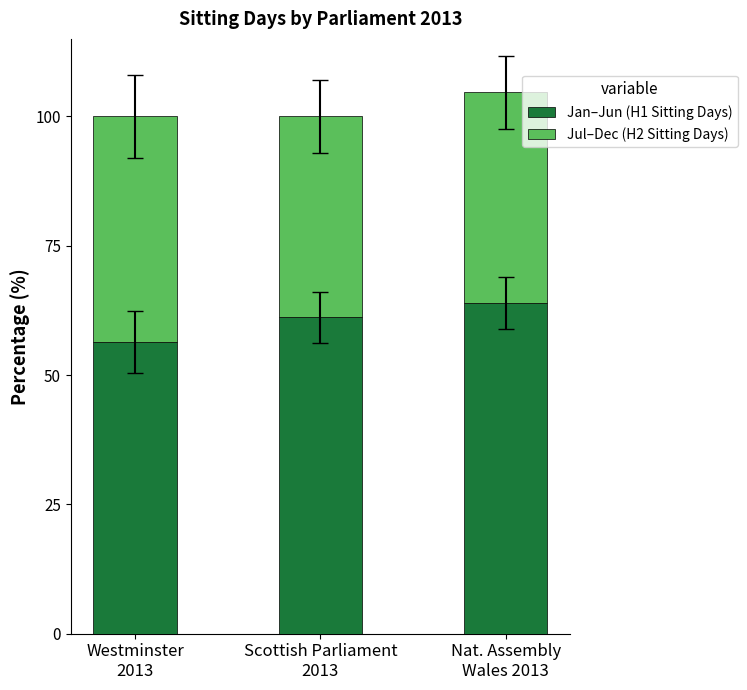

What is the sum of all Jan–Jun (H1 Sitting Days) values?

181.4